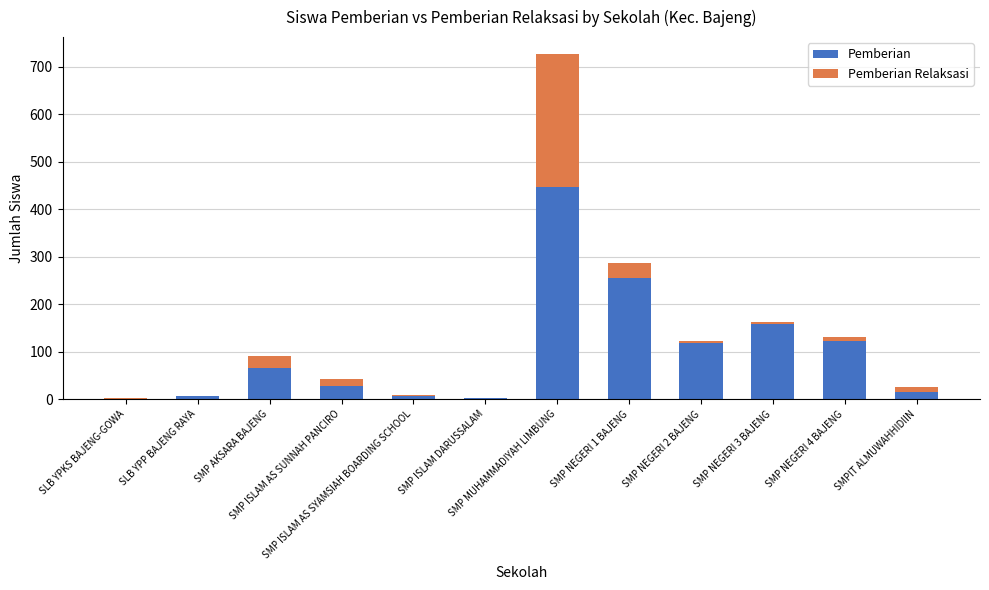

What is the highest value of the Pemberian series?

447